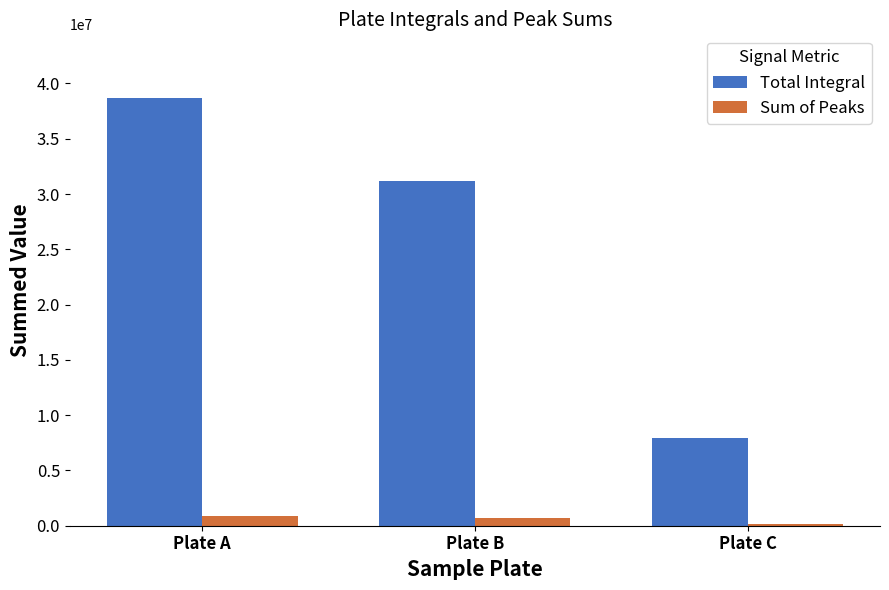

What value does the Total Integral series have at Plate A, to the nearest 50?

38647300